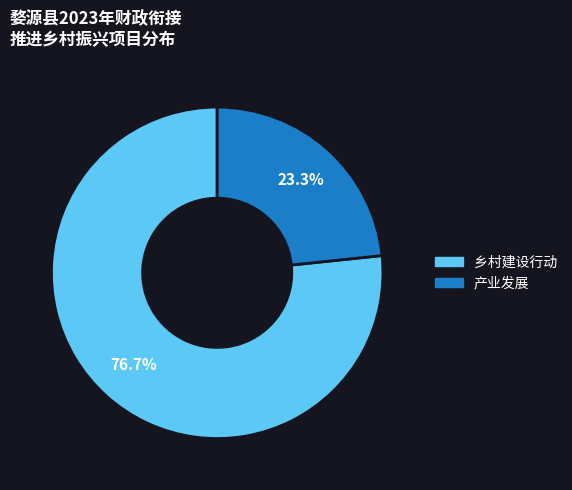

How many slices are in this pie chart?

2